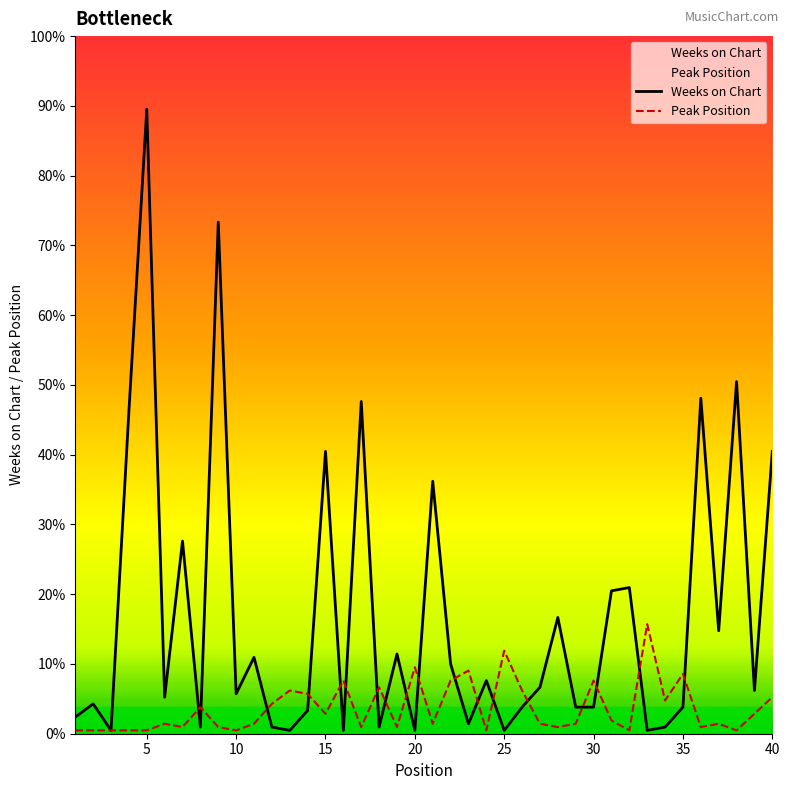

Does the chart display data point markers on the line(s)?

No